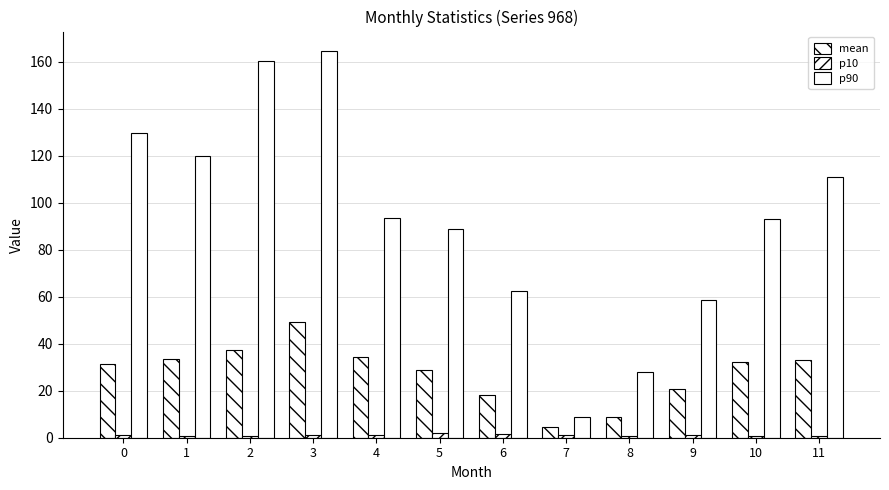

How many bars are there in total?

36